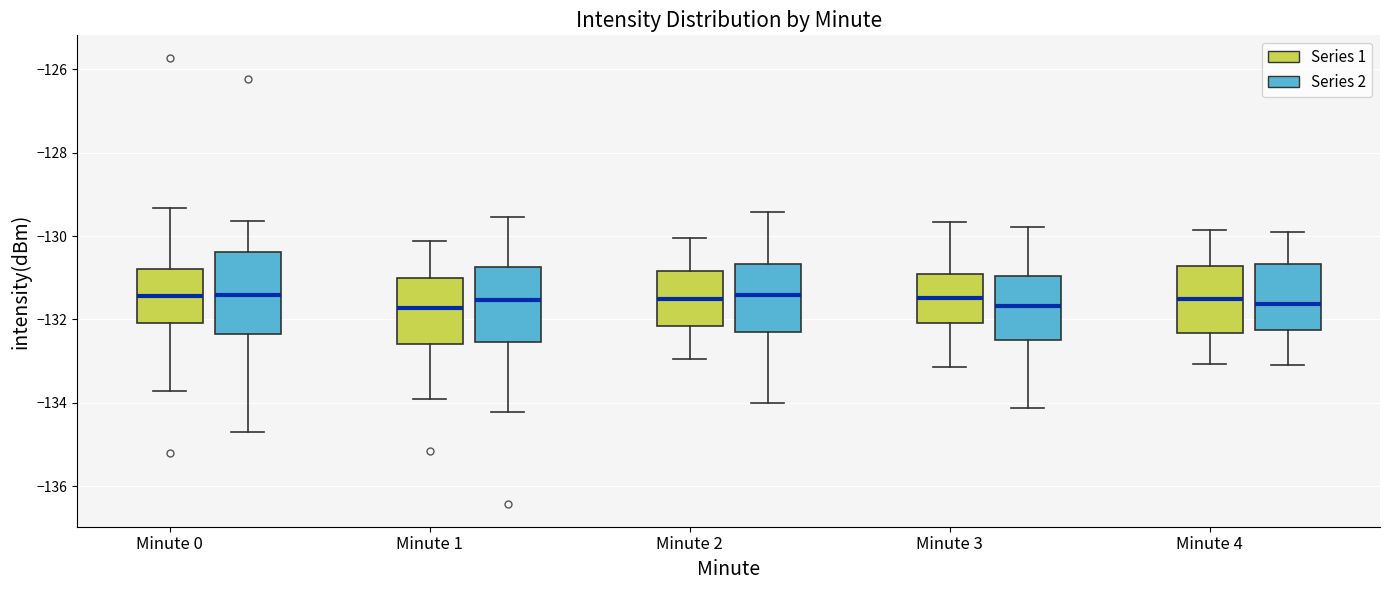

Reading left to right, read every box against the y-axis: the position of its median line, the range the box covers, and the ends of its whiskers. The values are not printed on the chart, so give them approximately, as read against the axis.

Minute 0 (Series 1): median -131.4, box -132.0 to -130.8, whiskers -133.8 to -129.4
Minute 0 (Series 2): median -131.4, box -132.4 to -130.4, whiskers -134.6 to -129.6
Minute 1 (Series 1): median -131.8, box -132.6 to -131.0, whiskers -134.0 to -130.2
Minute 1 (Series 2): median -131.6, box -132.6 to -130.8, whiskers -134.2 to -129.6
Minute 2 (Series 1): median -131.6, box -132.2 to -130.8, whiskers -133.0 to -130.0
Minute 2 (Series 2): median -131.4, box -132.4 to -130.6, whiskers -134.0 to -129.4
Minute 3 (Series 1): median -131.4, box -132.0 to -131.0, whiskers -133.2 to -129.6
Minute 3 (Series 2): median -131.6, box -132.4 to -131.0, whiskers -134.2 to -129.8
Minute 4 (Series 1): median -131.6, box -132.4 to -130.8, whiskers -133.0 to -129.8
Minute 4 (Series 2): median -131.6, box -132.2 to -130.6, whiskers -133.0 to -130.0